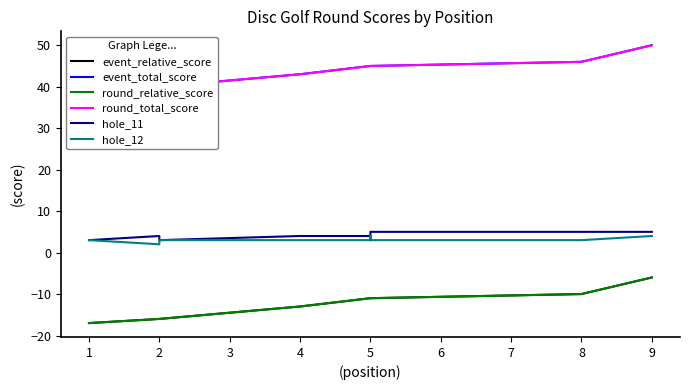

At 9, list the series in order from smallest to largest.

event_relative_score, round_relative_score, hole_12, hole_11, event_total_score, round_total_score